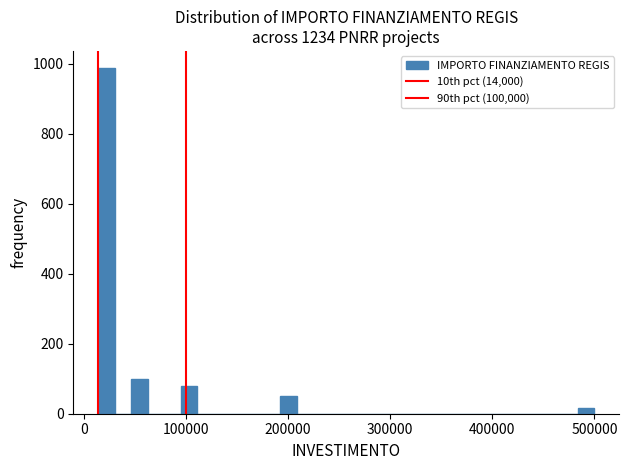

Around what value on the x-axis is the tallest bar? Give the approximate position of its centre, as read against the axis.

20000